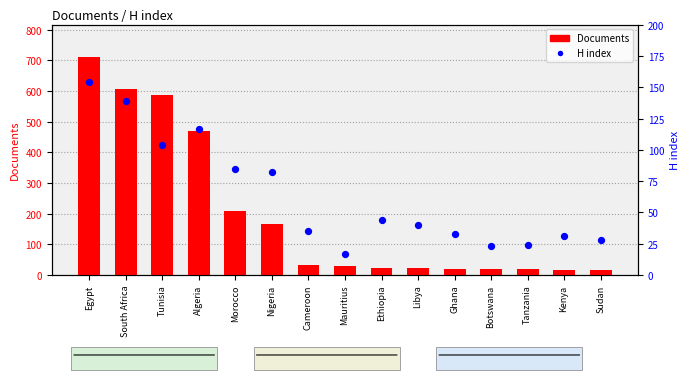

Which series has the largest total across all categories?

Documents